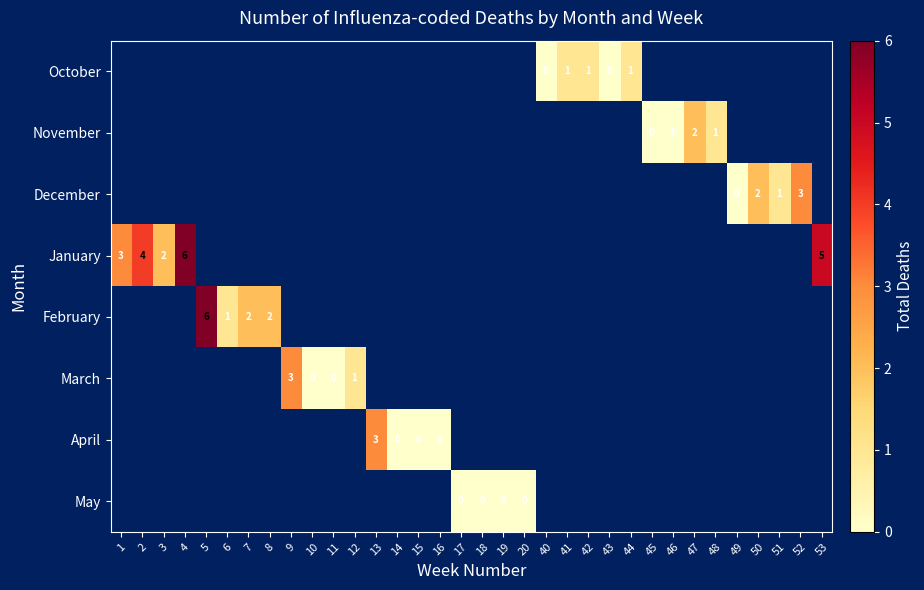

Which series has the widest spread of values?

January